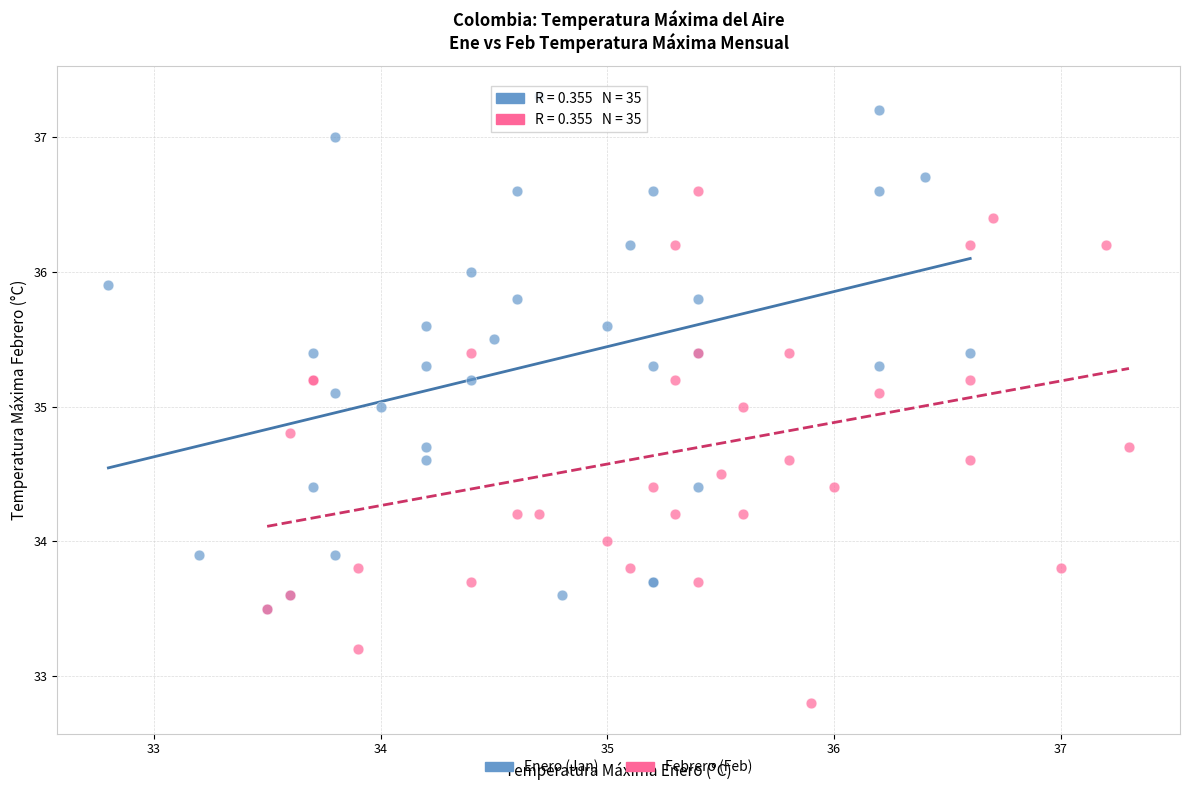

What are all the series names shown in the legend?

Enero (Jan), Febrero (Feb)